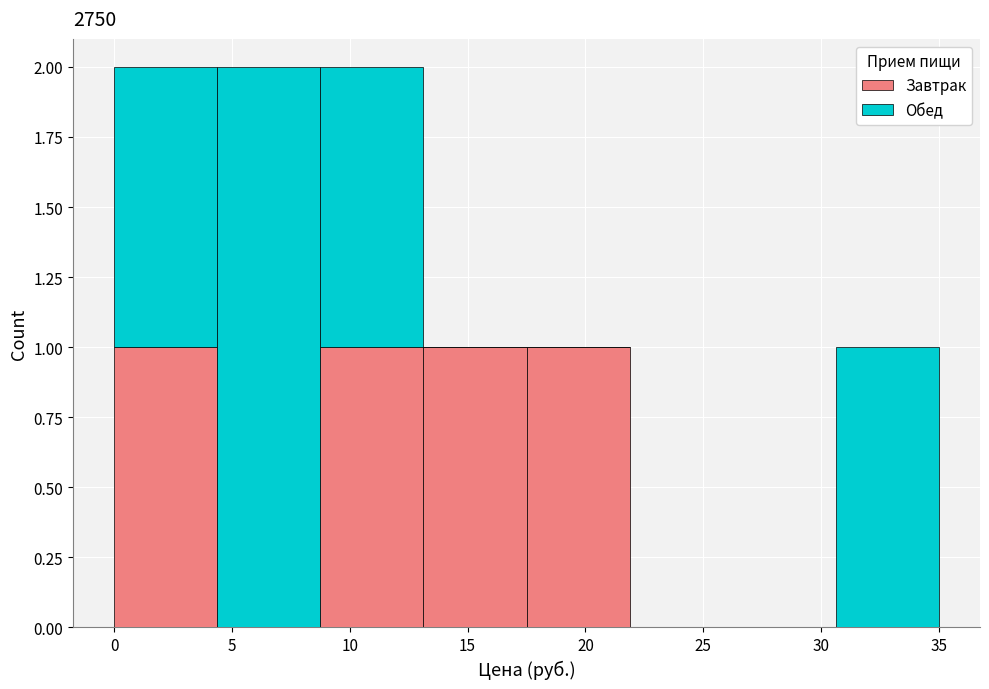

What is the total height of the stacked bar covering 30.5 to 35.0 on the x-axis? Neither the bar edges nor the heights are printed on the chart, so give them approximately, as read against the axes.

1